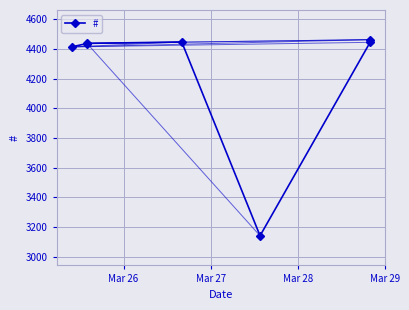

What is the greatest value displayed?

4463